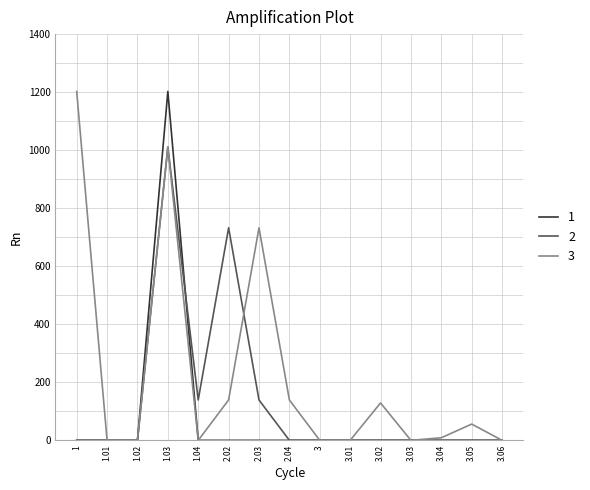

What is the maximum value shown in the chart?

1202.3